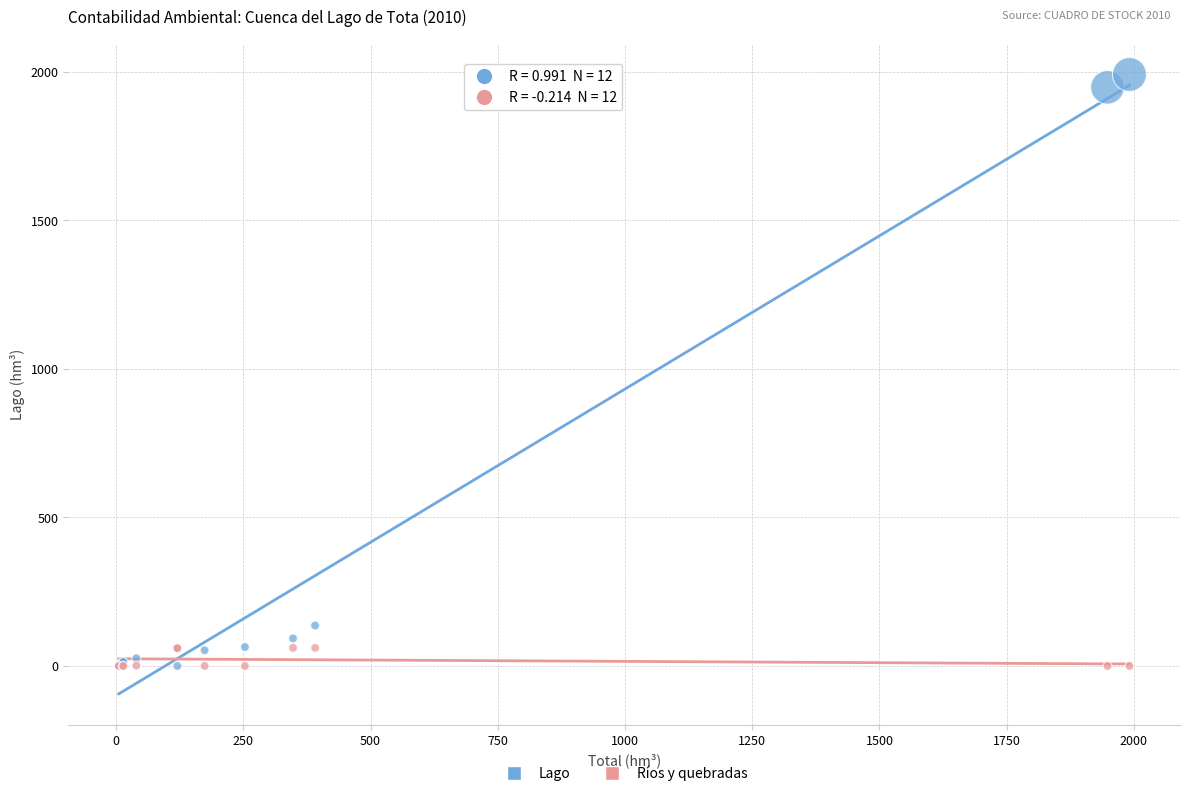

In the Lago series, what Y value is closest to 995?

136.2